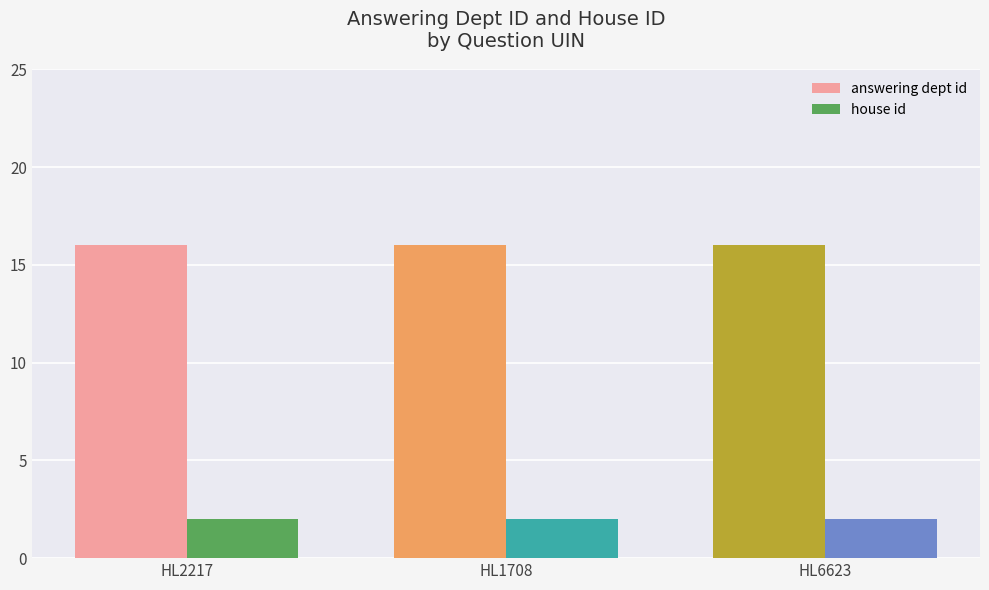

Rank the series at HL1708 from highest to lowest value.

answering dept id, house id